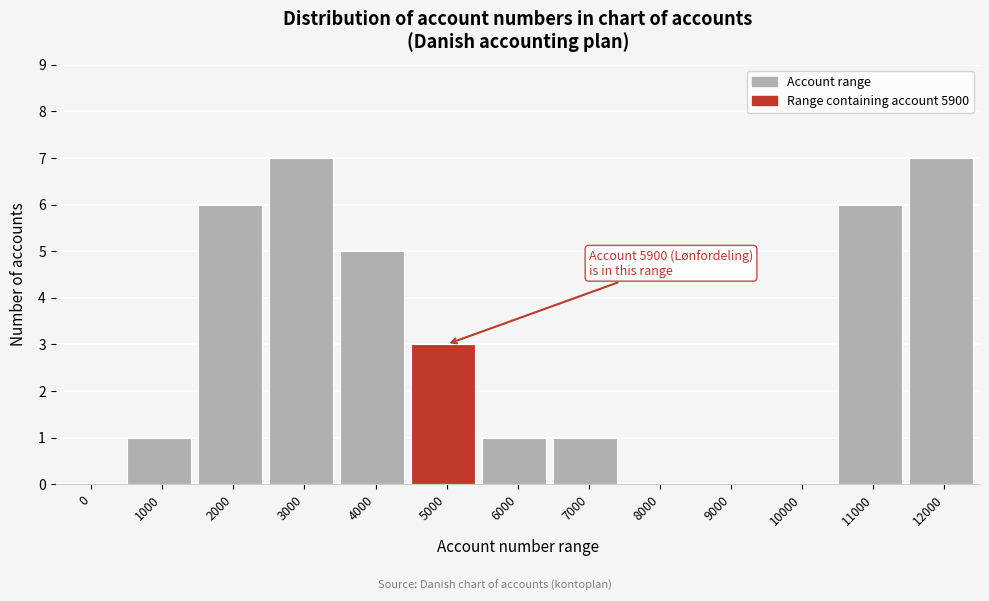

Reading left to right, what are all the values shown in this chart?

0=0	1000=1	2000=6	3000=7	4000=5	5000=3	6000=1	7000=1	8000=0	9000=0	10000=0	11000=6	12000=7